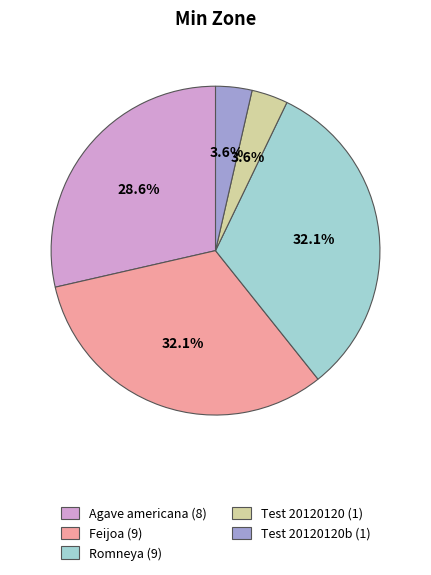

Does any single category account for the majority?

No